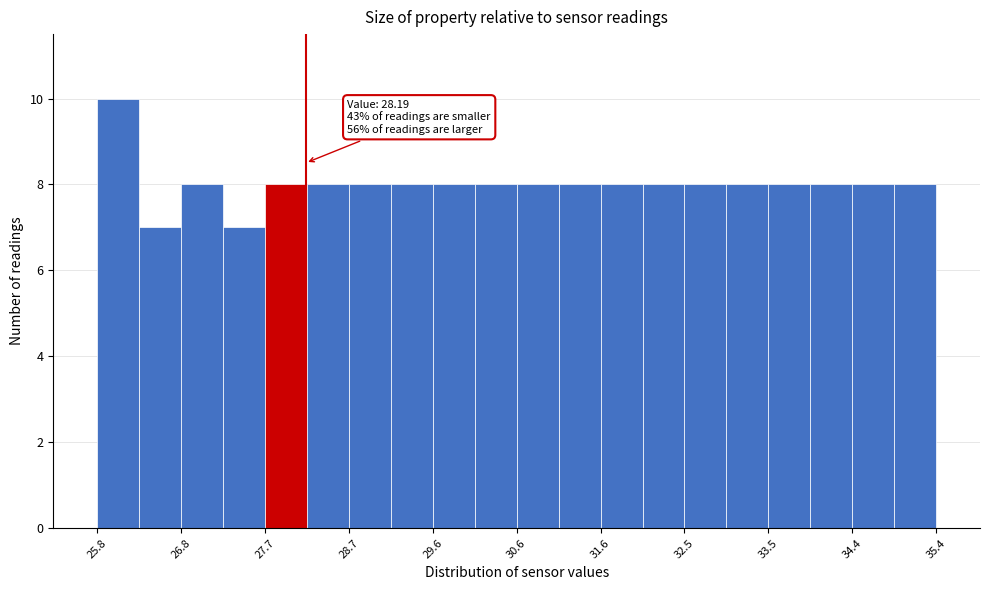

Which range on the x-axis has the tallest bar?

25.8 to 26.3